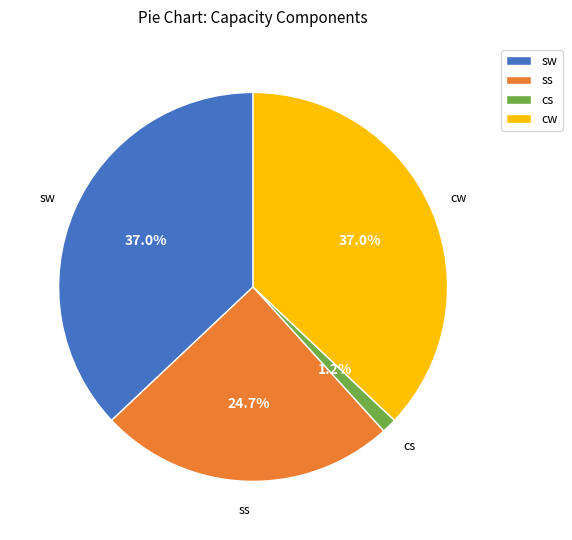

What is the smallest slice in the pie chart?

cs